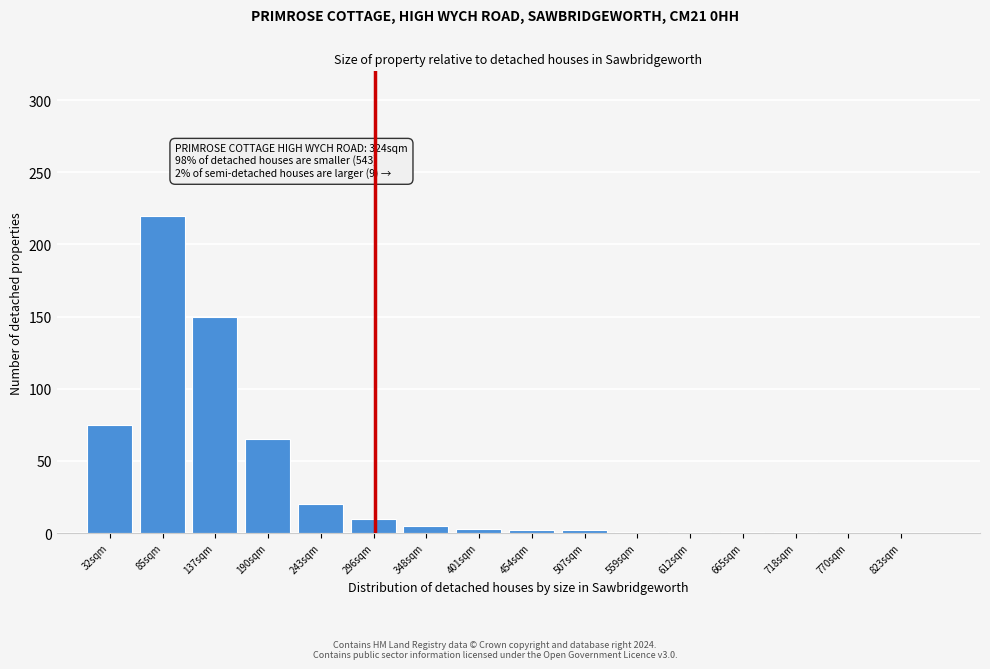

What is the sum of all values?

556